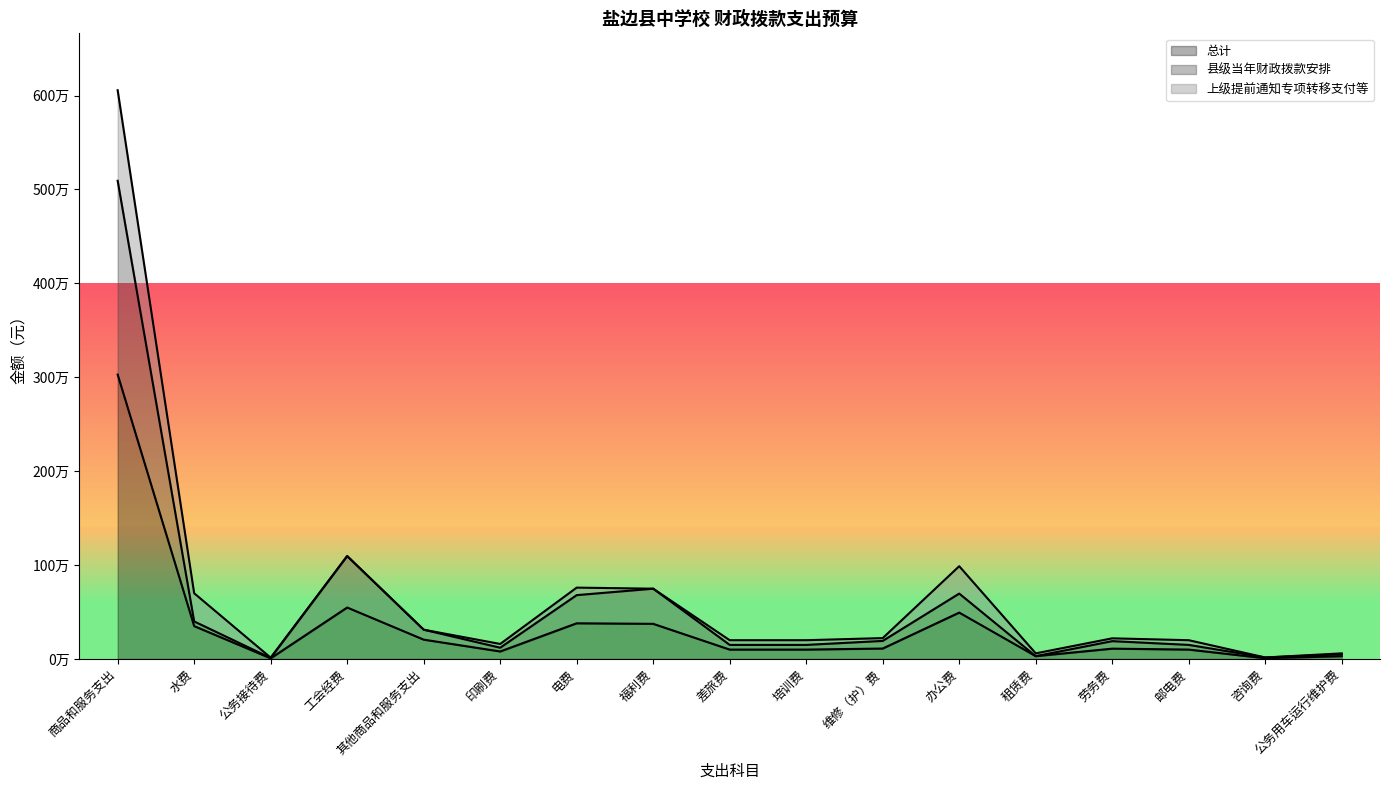

What is the label of the 14th point from the right?

工会经费